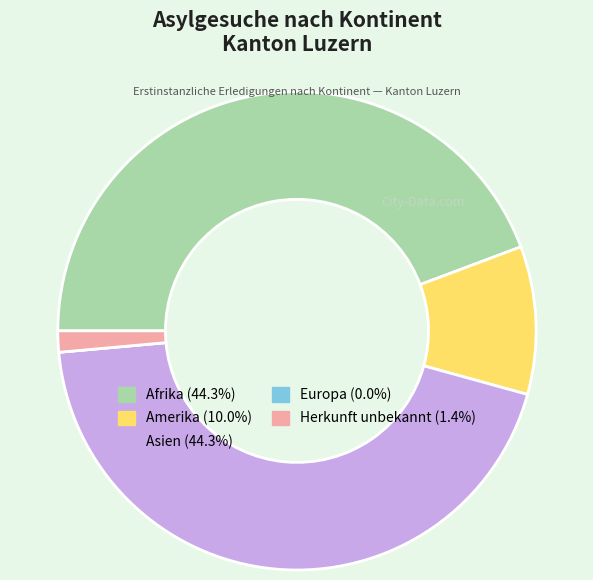

Is there any slice that represents more than half of the pie?

No